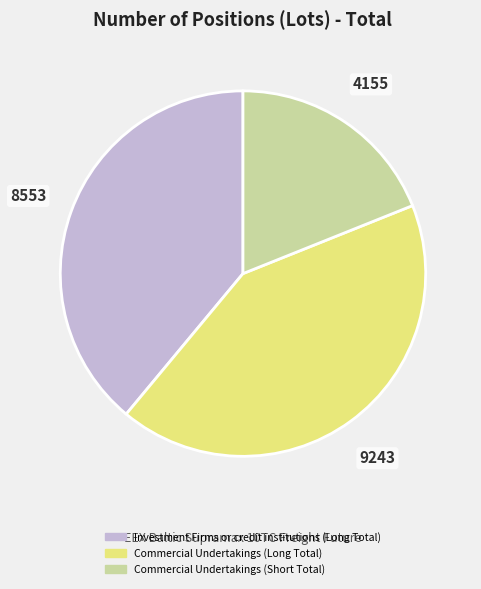

What is the ratio of the value at Commercial Undertakings (Long Total) to the value at Investment Firms or credit institutions (Long Total)?

1.1